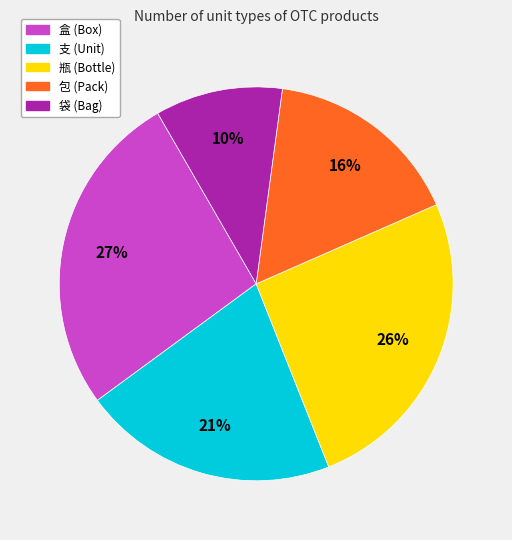

To the nearest percent, what portion does 支 represent?

21%